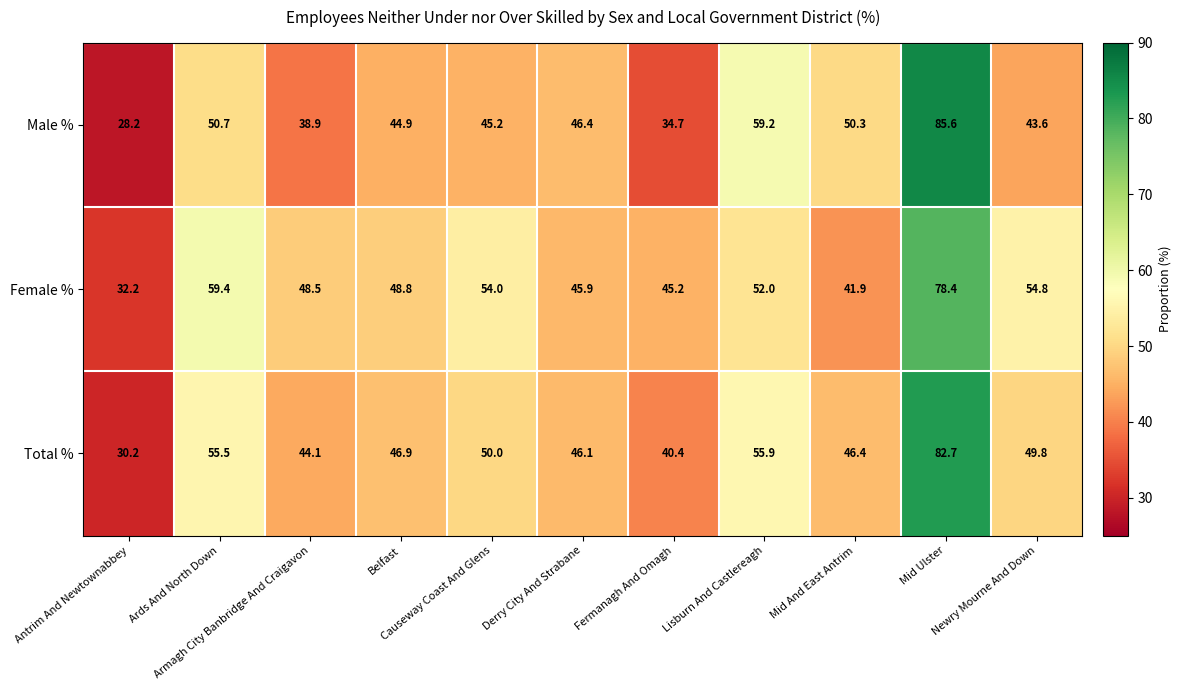

What is the minimum value for Male %?

28.2